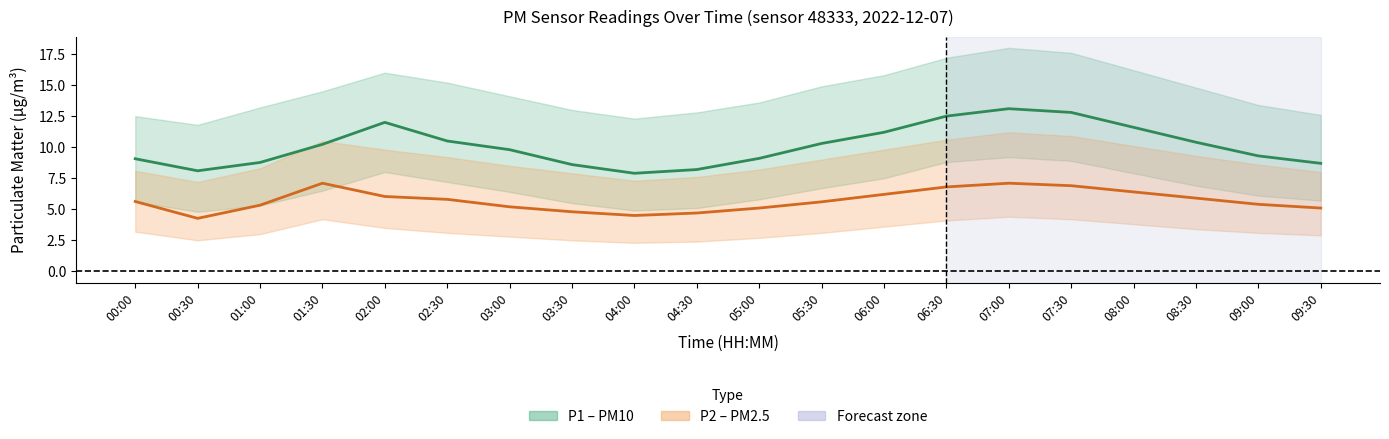

Which series has the largest range (max minus min)?

P1 mean